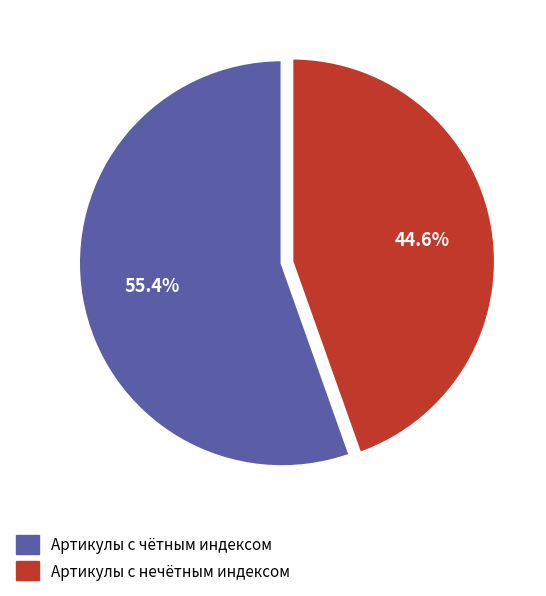

Rank the categories by value from lowest to highest.

Артикулы с нечётным индексом, Артикулы с чётным индексом